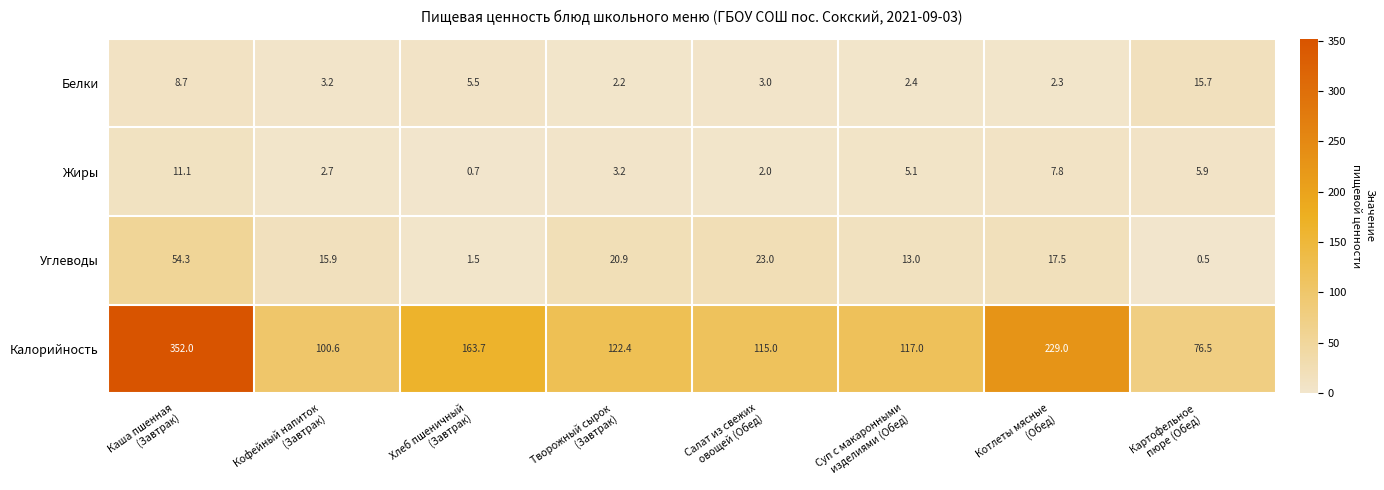

What is the difference between the second highest and second lowest values in the Калорийность series?

128.4